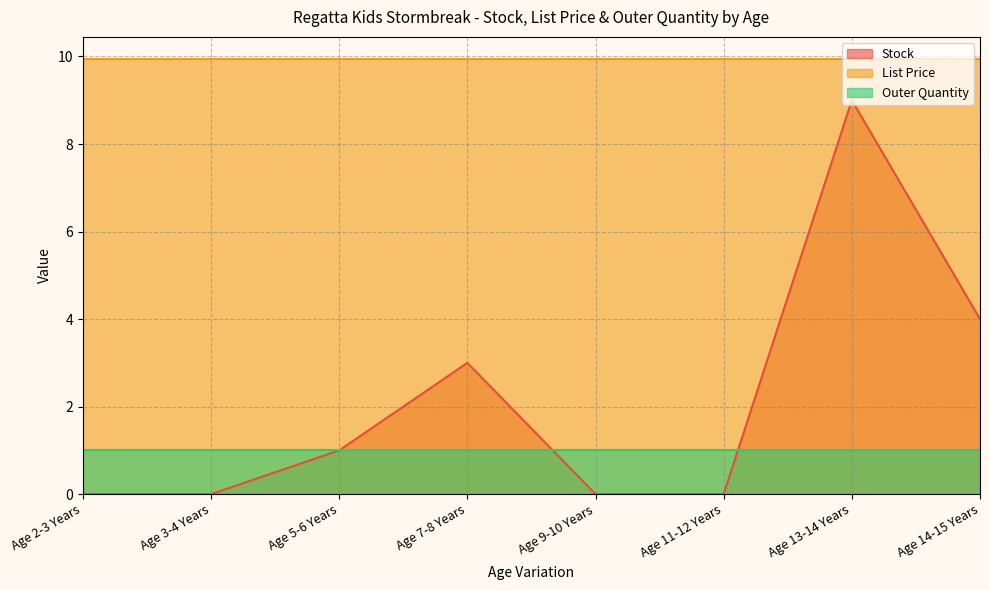

What is the label of the 6th point from the left?

Age 11-12 Years